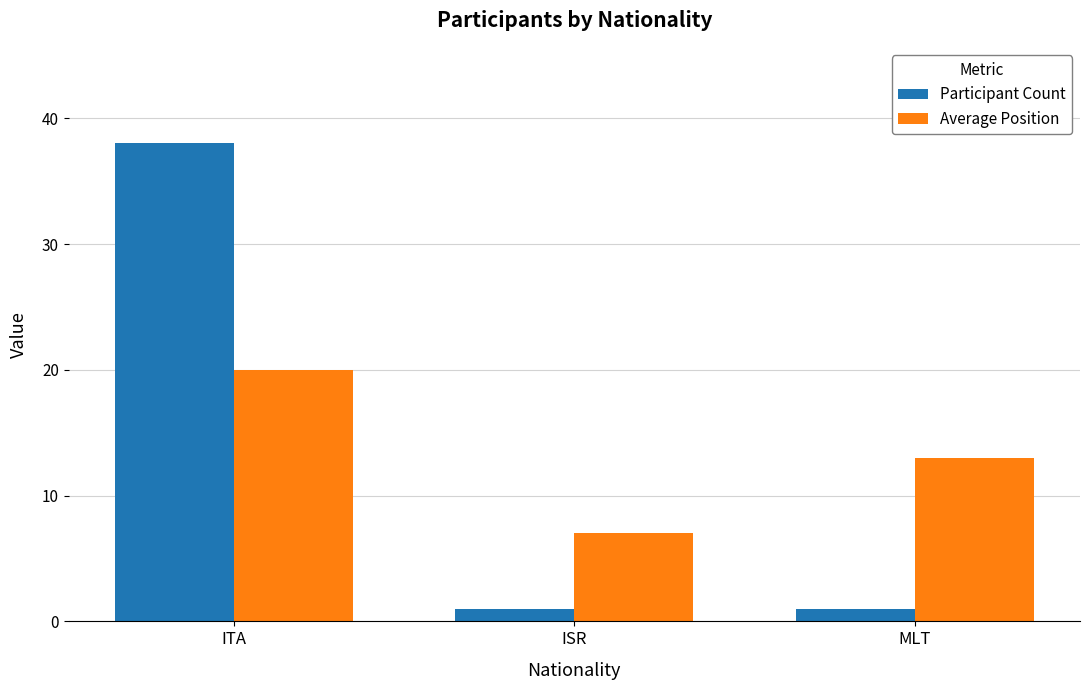

What are all the series names shown in the legend?

Participant Count, Average Position